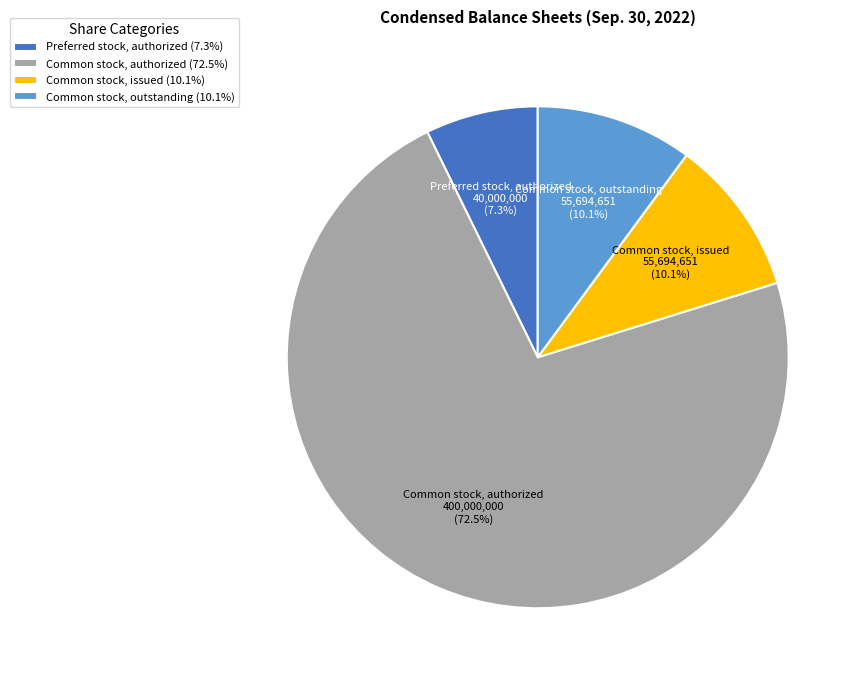

True or false: Common stock, issued accounts for 10% of the total.

True